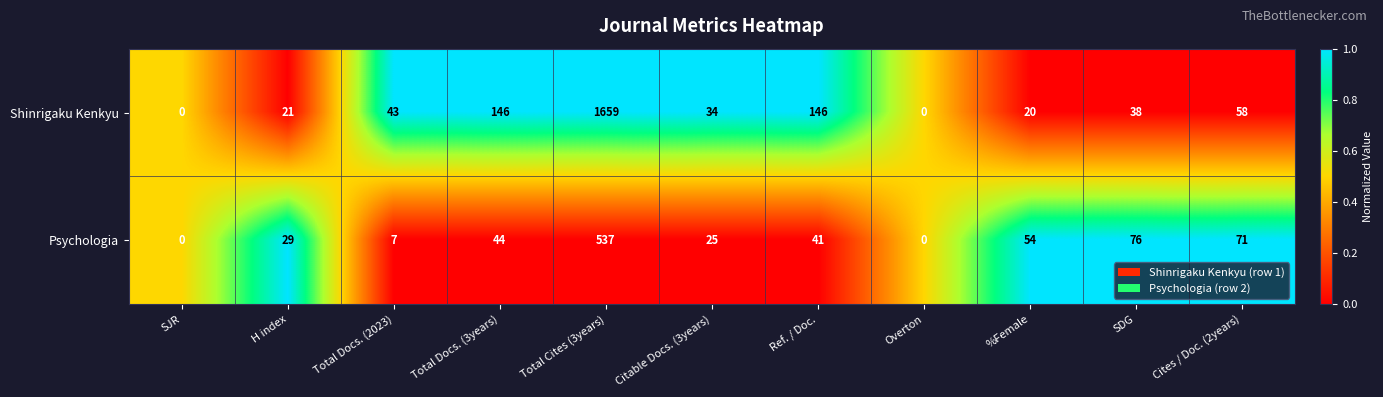

List the series in order of their overall mean, highest first.

Shinrigaku Kenkyu, Psychologia